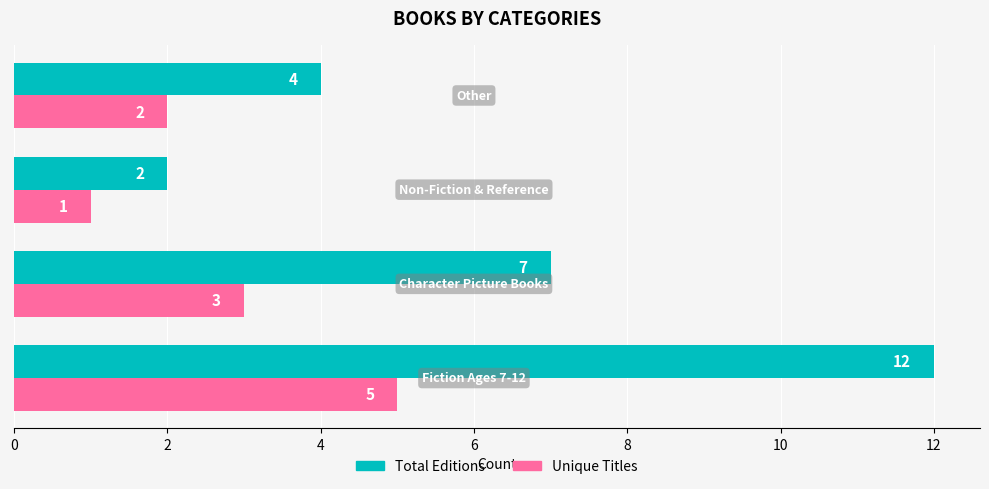

What is the sum of all Unique Titles values?

11